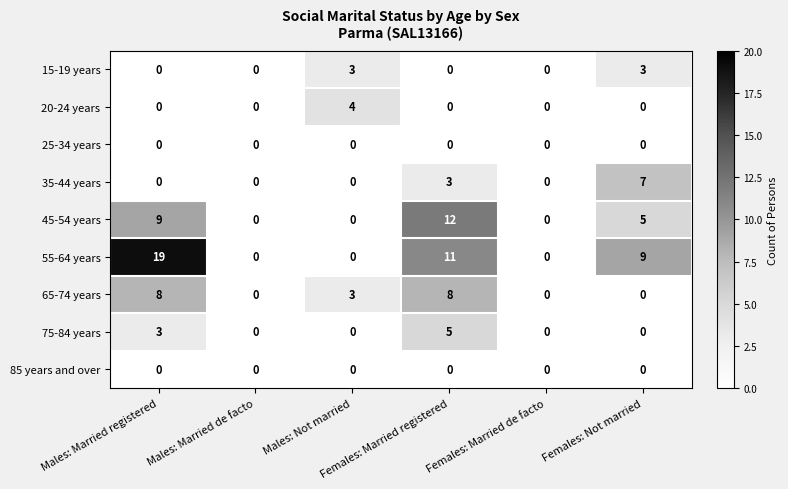

What is the maximum value shown in the chart?

19